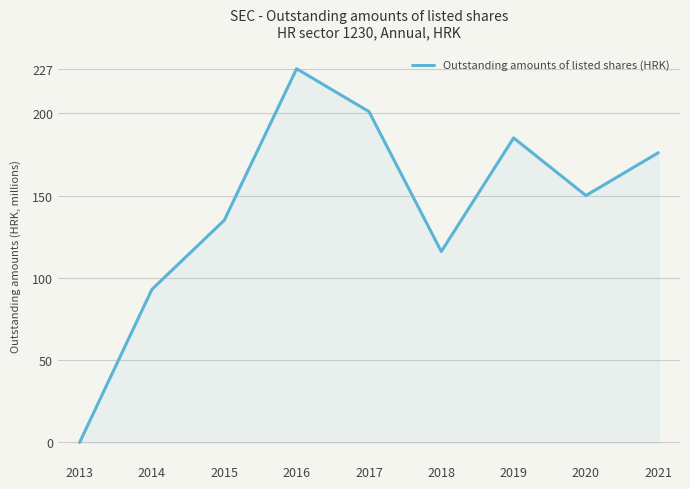

What is the difference between the values at 2020 and 2013?

150